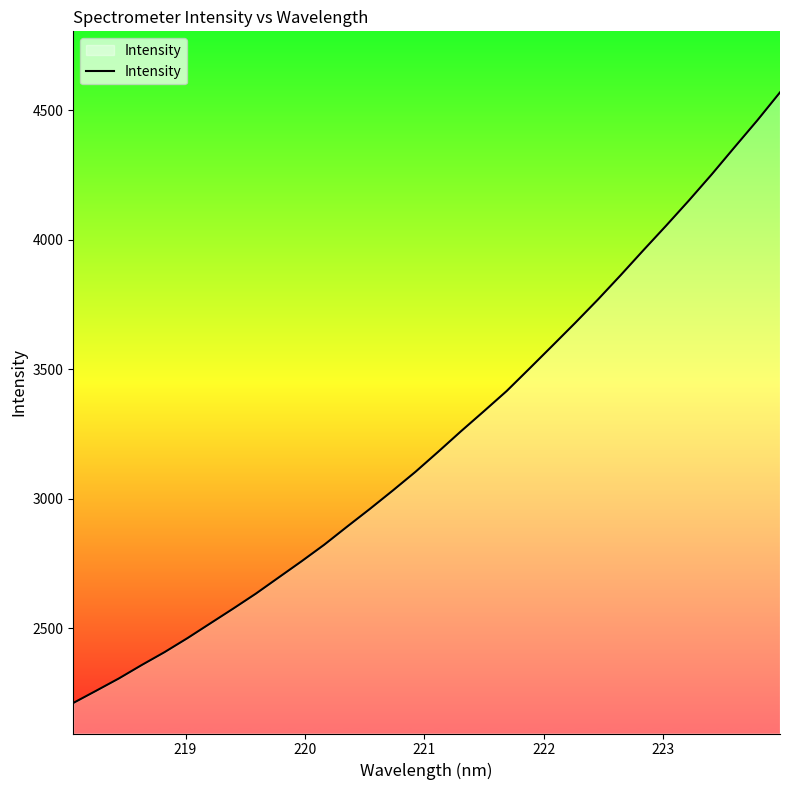

What is the difference between the maximum and minimum values?

2357.0